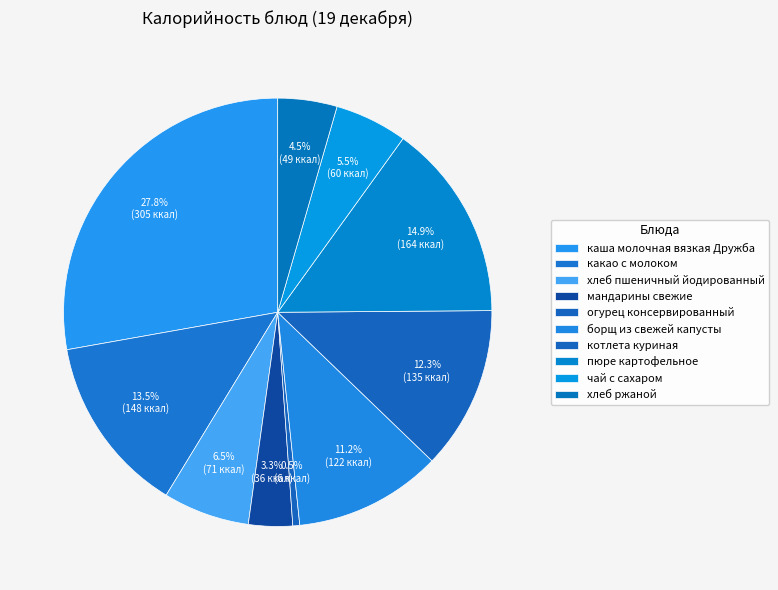

What portion of the pie excludes котлета куриная?

87.7%